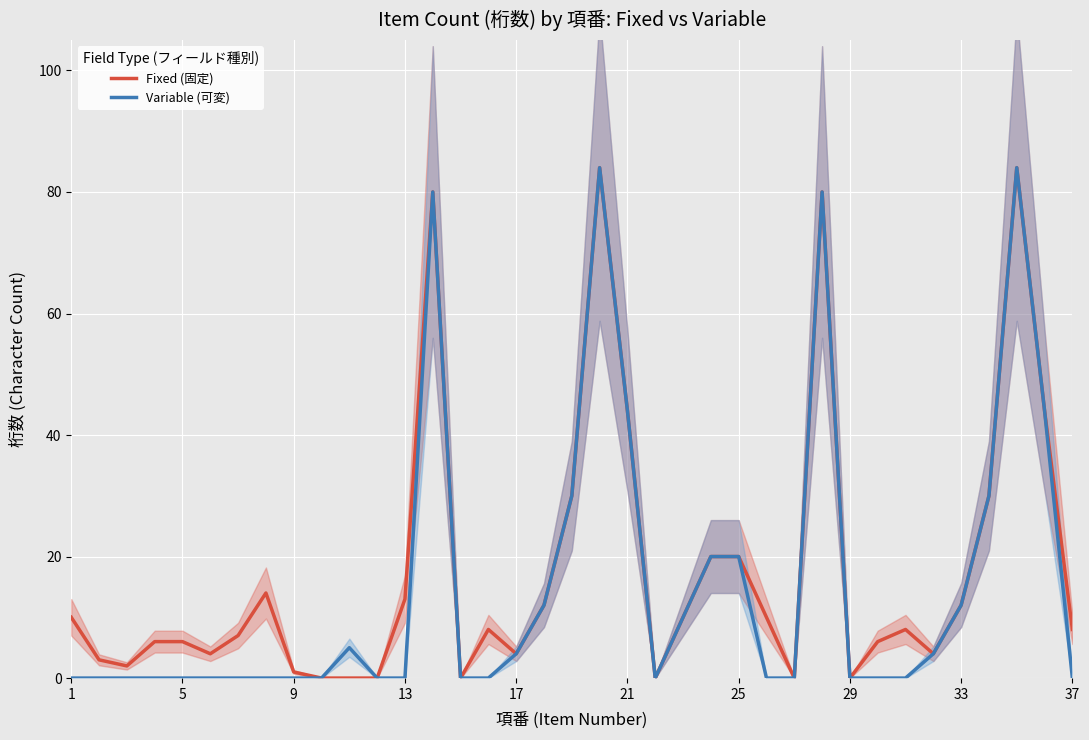

Is it true that Variable (可変) equals -56 at 29?

False